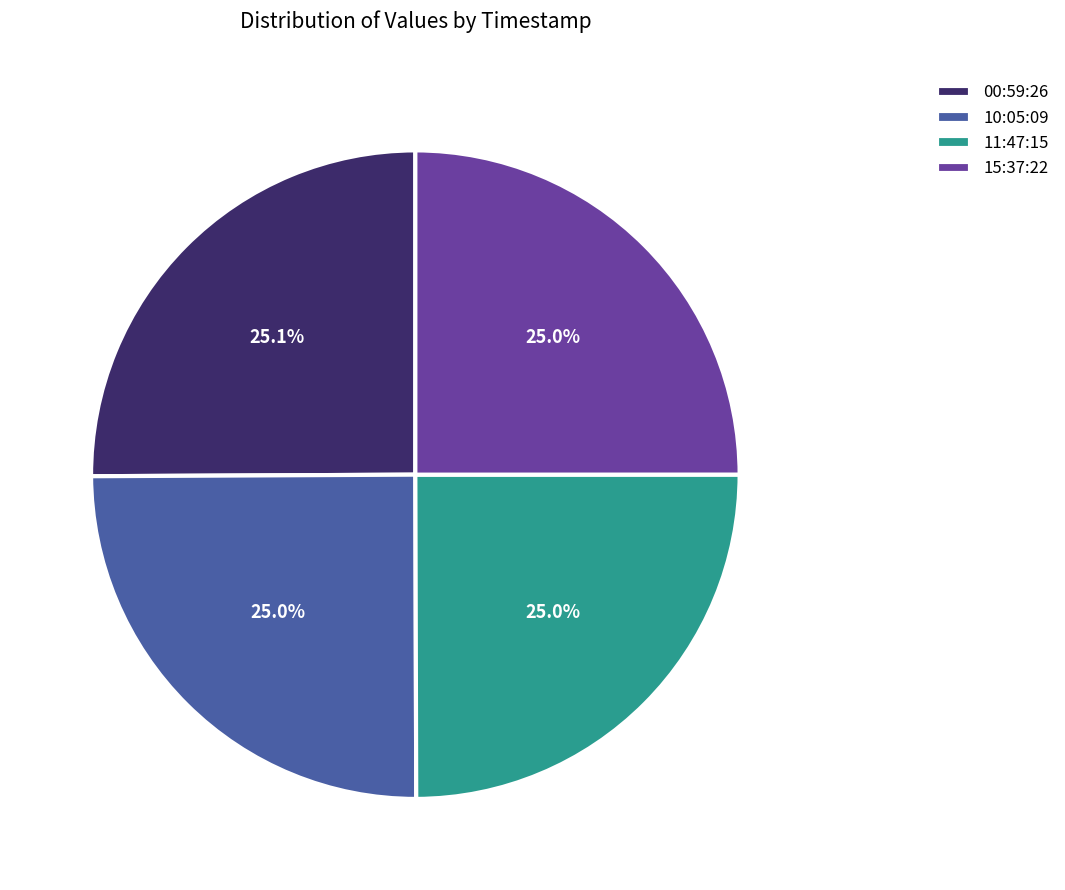

Is 11:47:15 the majority of the pie?

No